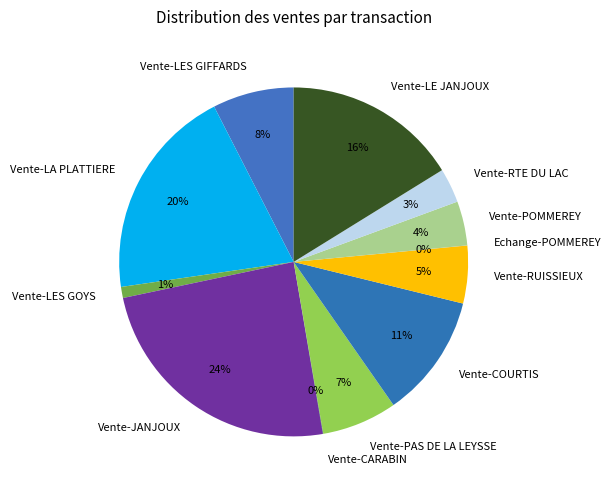

Do Vente-LA PLATTIERE and Vente-PAS DE LA LEYSSE together represent more than half of the pie?

No